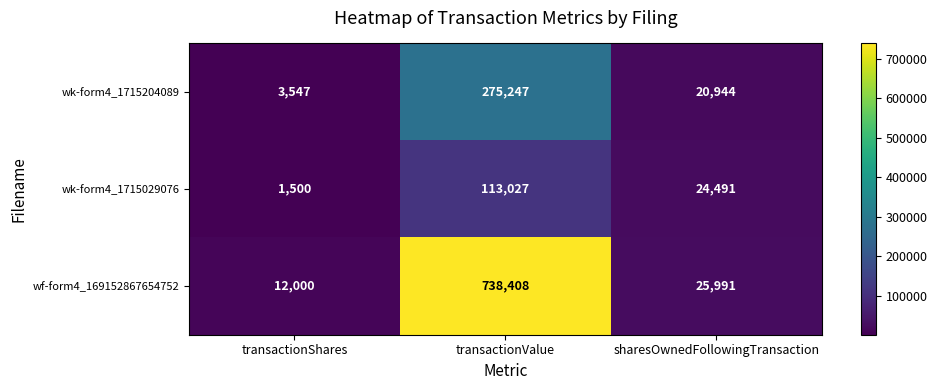

What is the difference between the highest and lowest values at sharesOwnedFollowingTransaction?

5047